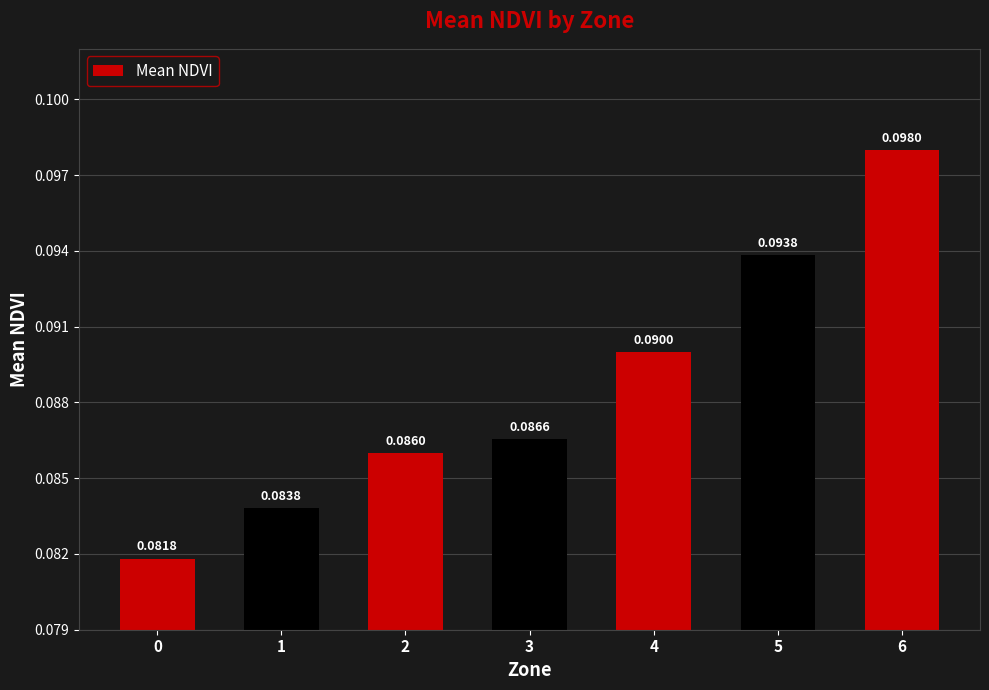

What is the sum of all values?

0.6